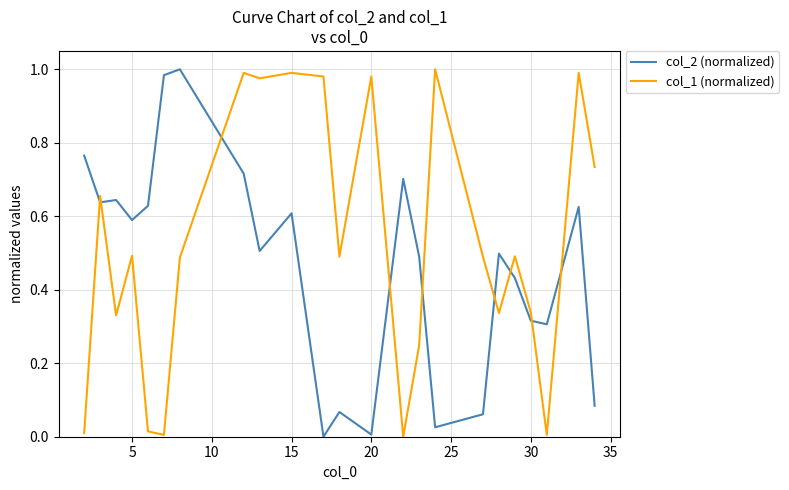

Which series ends up on top after the final intersection of col_2 (normalized) and col_1 (normalized)?

col_1 (normalized)